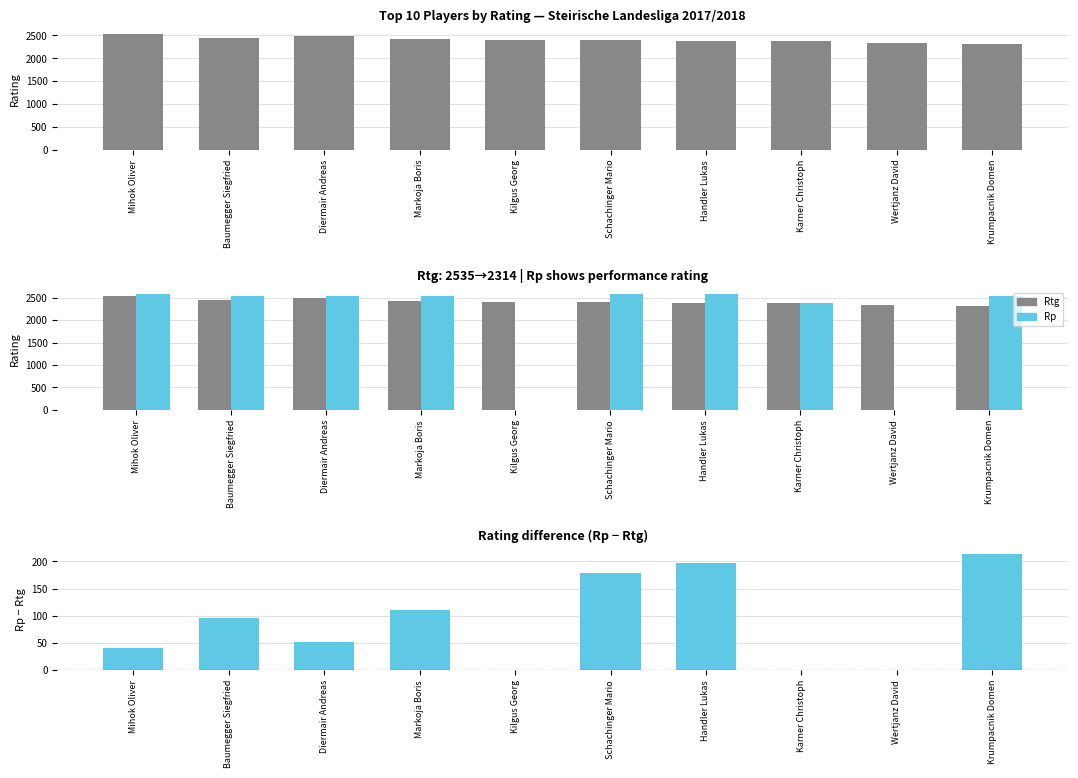

What is the label of the 6th bar from the left?

Schachinger Mario